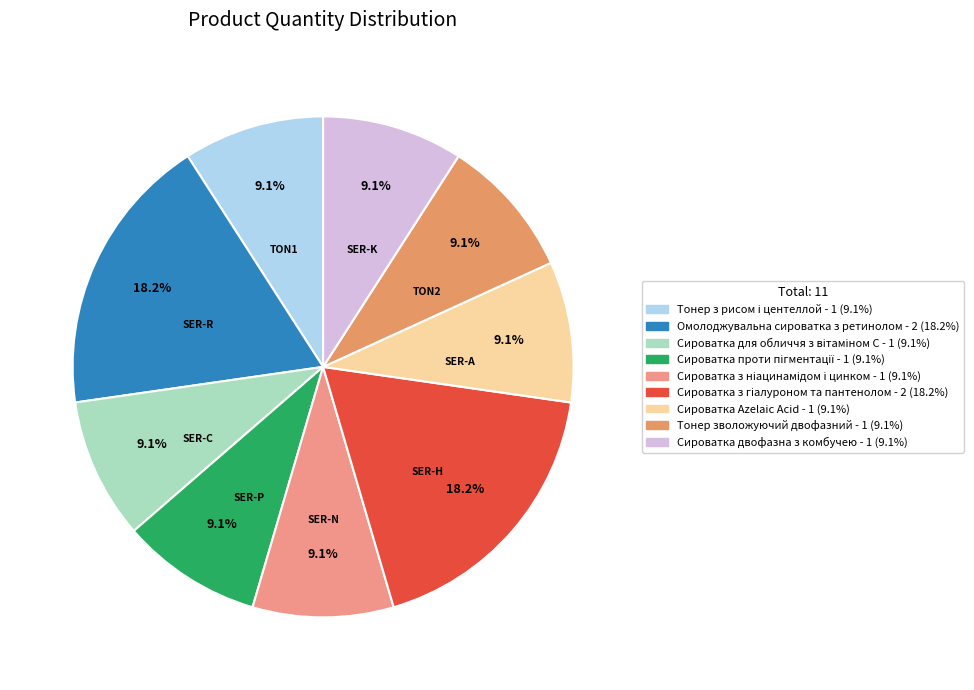

Approximately how many times larger is the value at Сироватка з ніацинамідом і цинком compared to Тонер з рисом і центеллой?

1.0